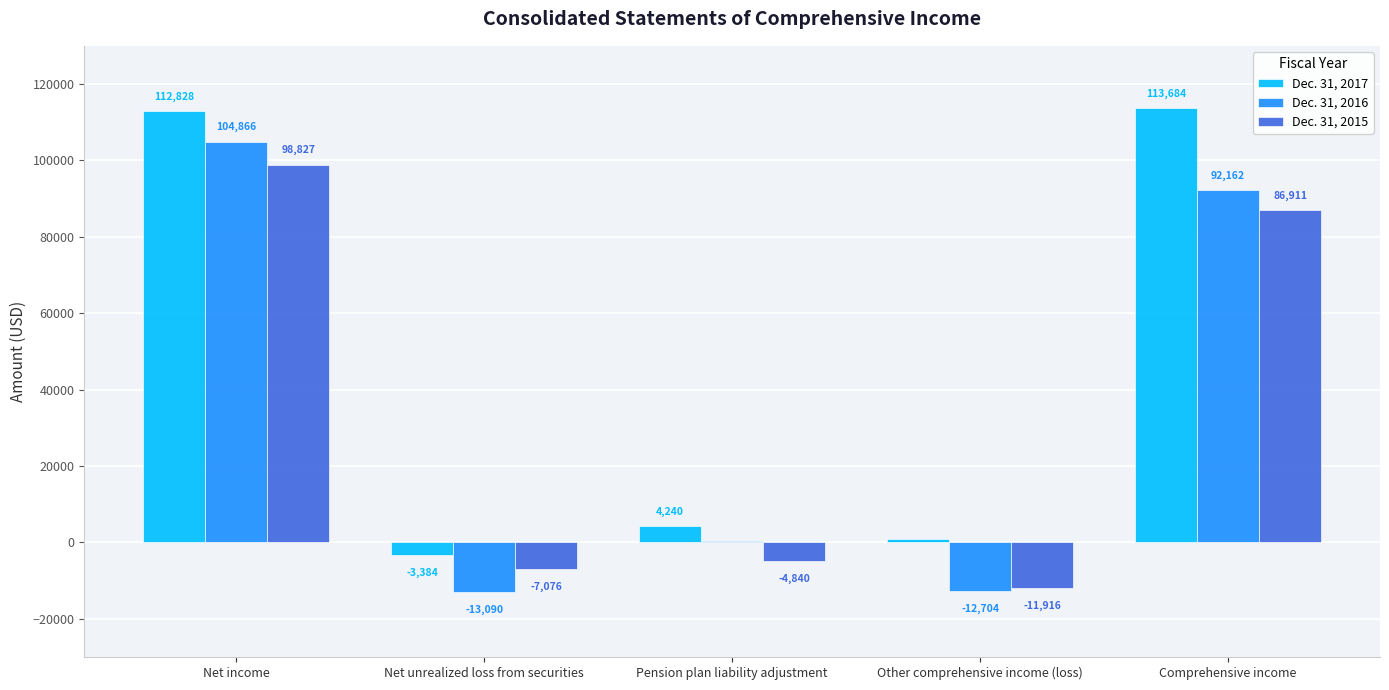

Reading right to left, transcribe all the data shown in this chart.

Dec. 31, 2017: 113684	856	4240	-3384	112828
Dec. 31, 2016: 92162	-12704	386	-13090	104866
Dec. 31, 2015: 86911	-11916	-4840	-7076	98827